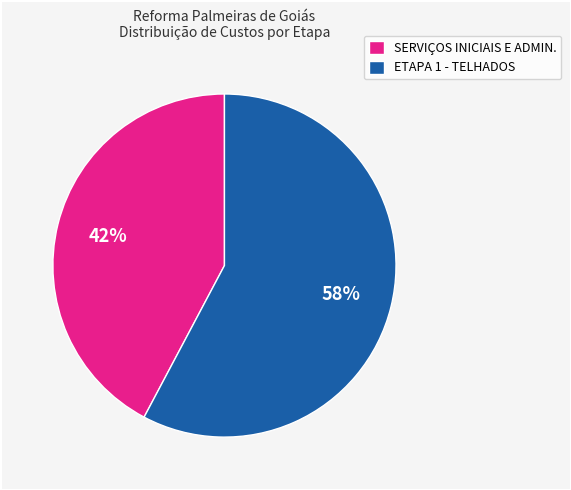

Rank the categories by value from highest to lowest.

ETAPA 1 - TELHADOS, SERVIÇOS INICIAIS E ADMIN.